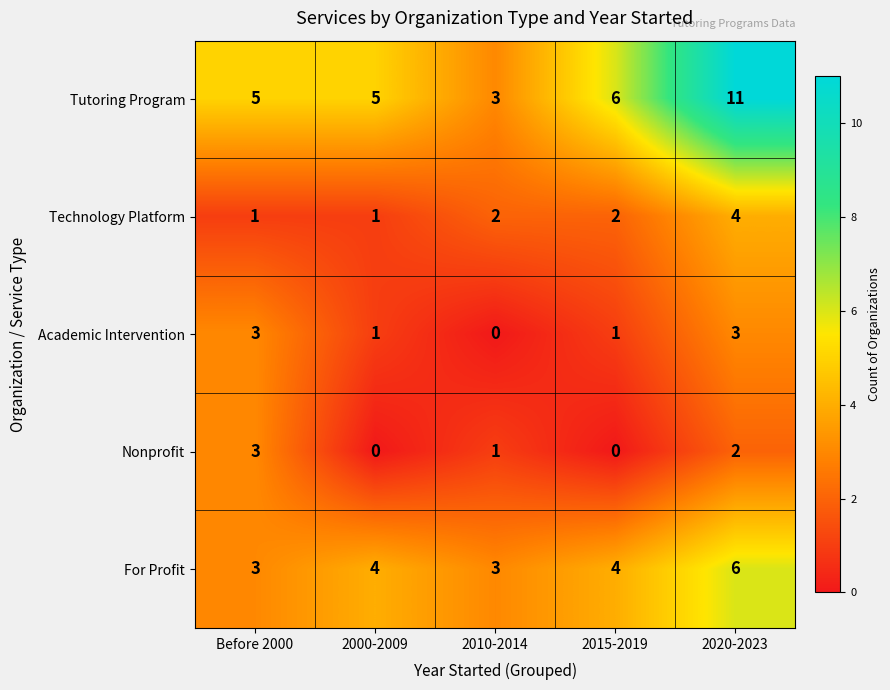

At how many categories does at least one series exceed 10?

1